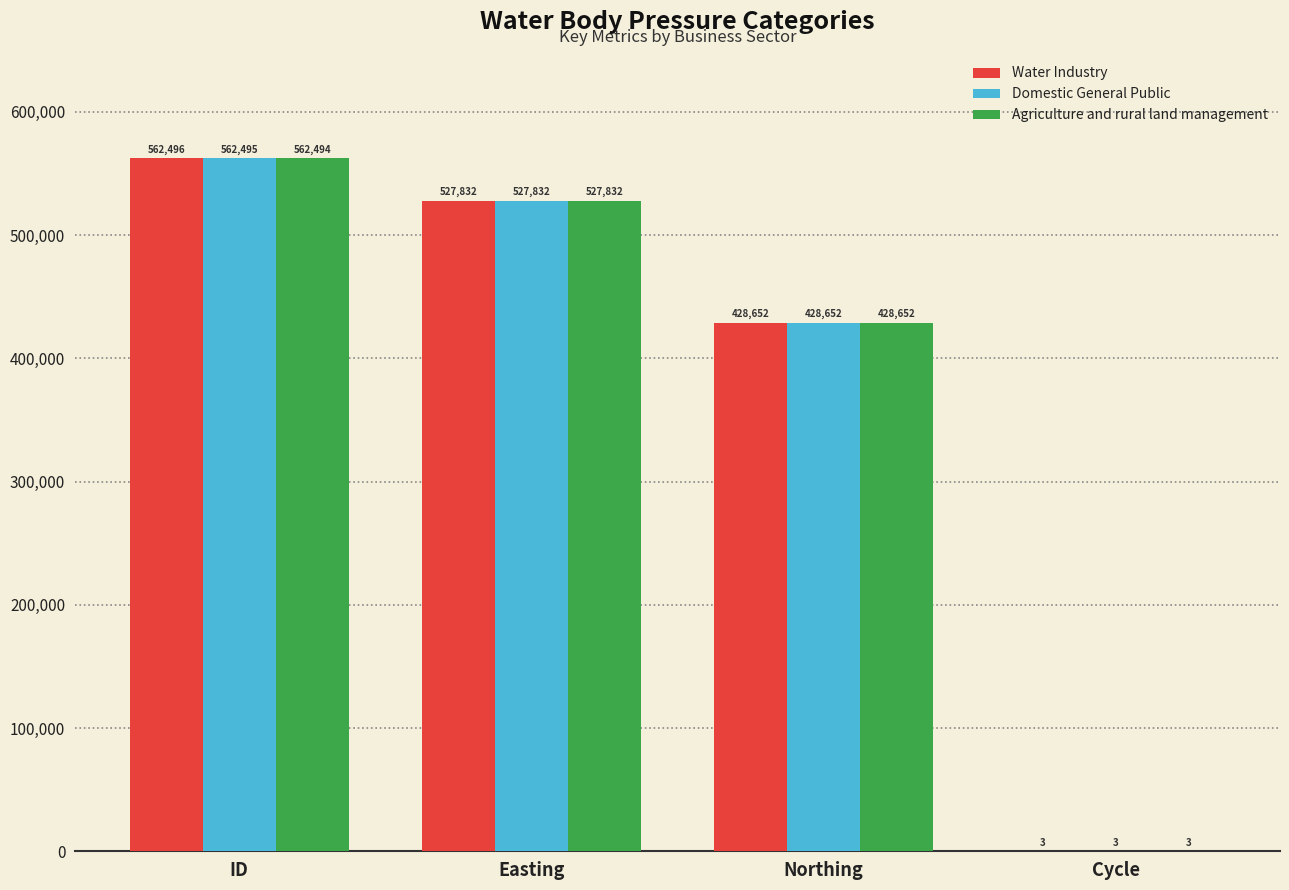

At which category does the chart reach its peak across all series?

ID